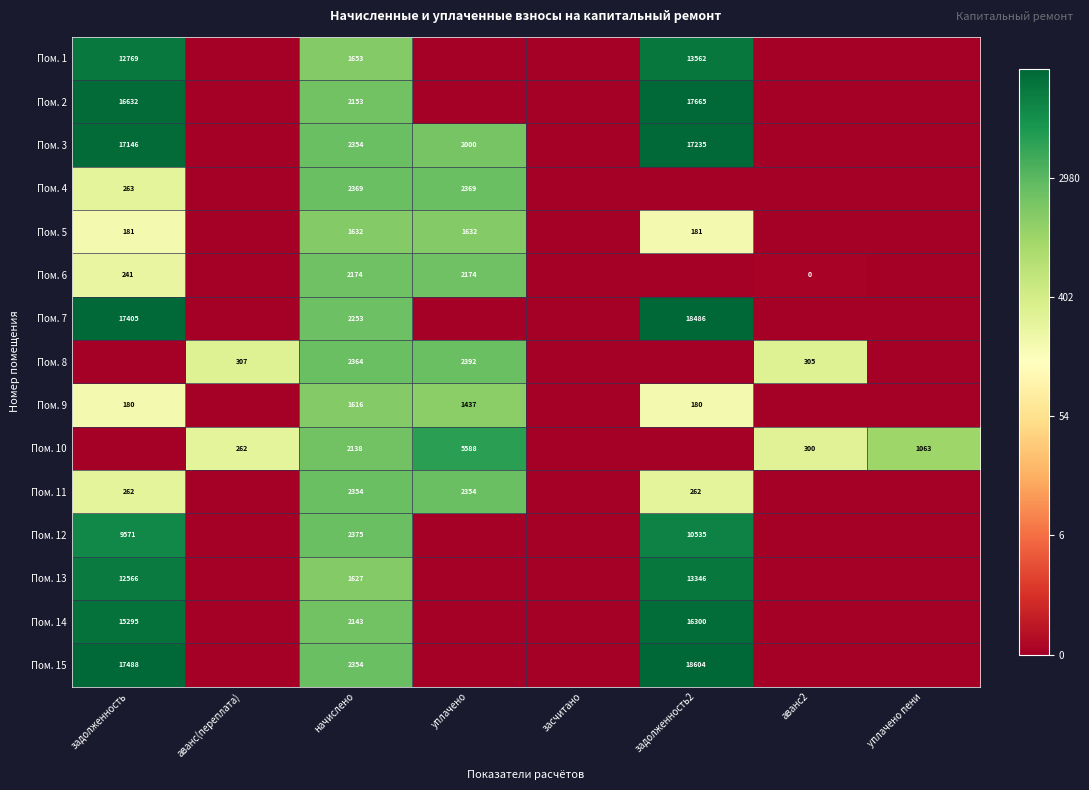

What is the total value across all series at начислено?

31559